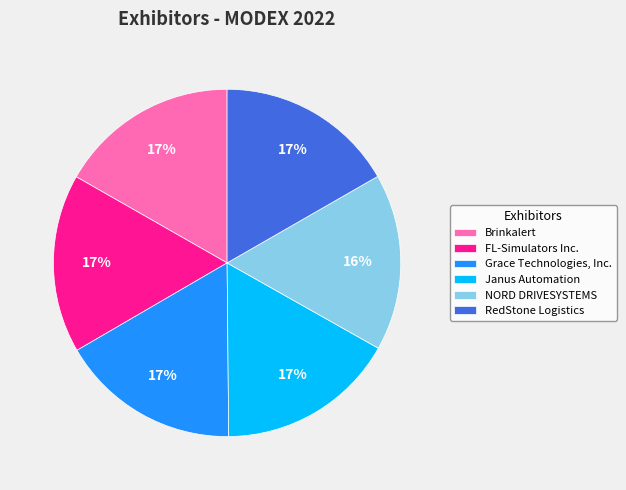

Do Grace Technologies, Inc. and FL-Simulators Inc. together represent more than half of the pie?

No